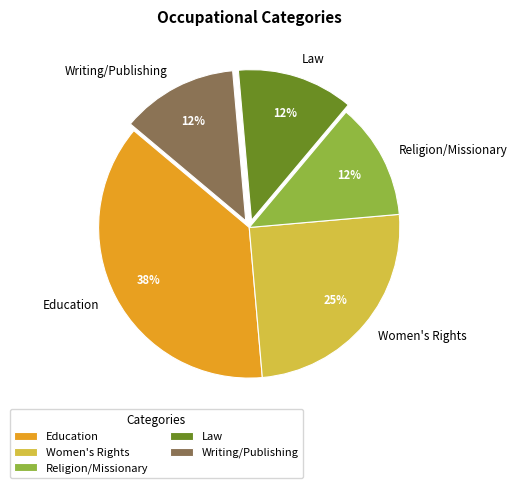

To the nearest percent, what is the average slice percentage?

20%